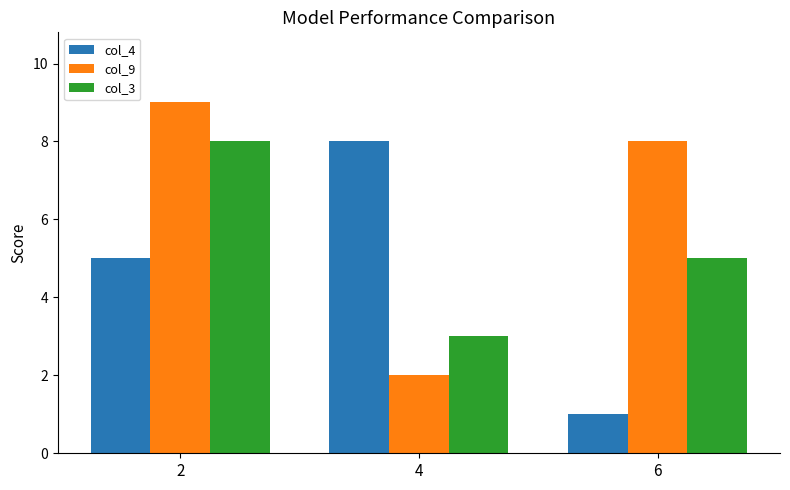

What are all the series names shown in the legend?

col_4, col_9, col_3